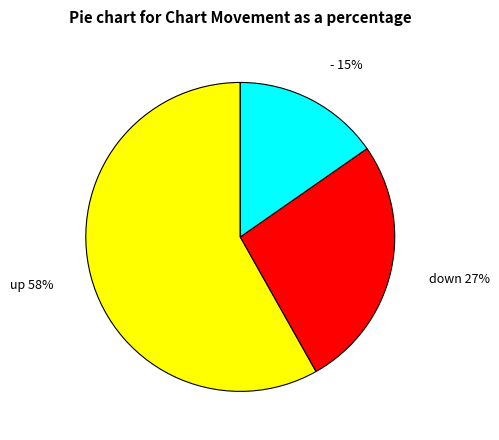

Is there a majority slice in this chart?

Yes